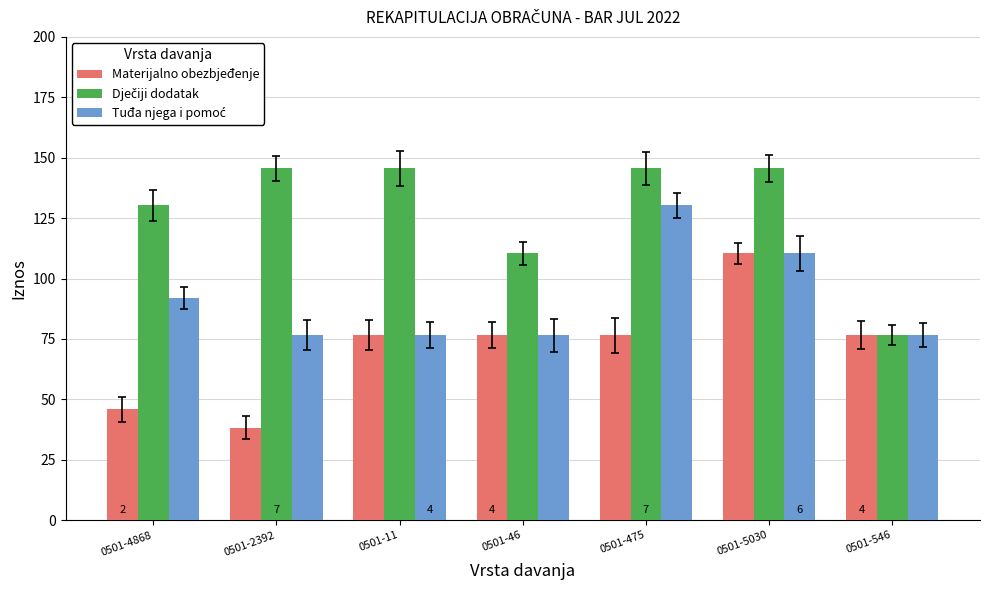

Are the bars horizontal?

No